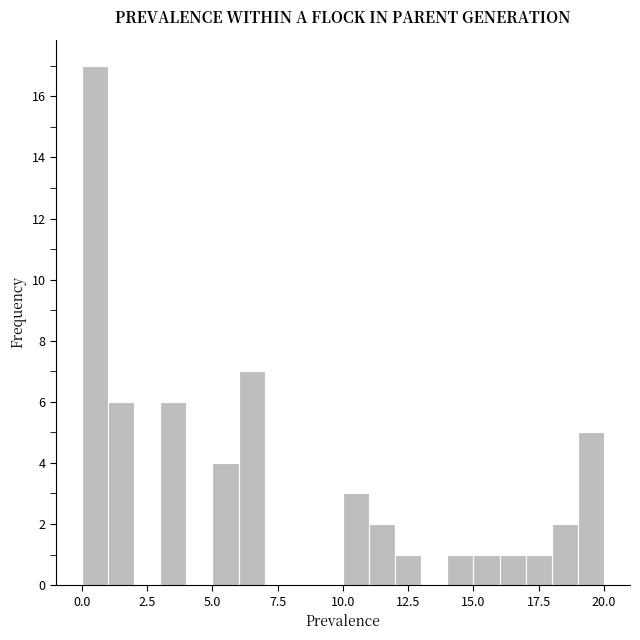

Around what value on the x-axis is the tallest bar? Give the approximate position of its centre, as read against the axis.

0.5